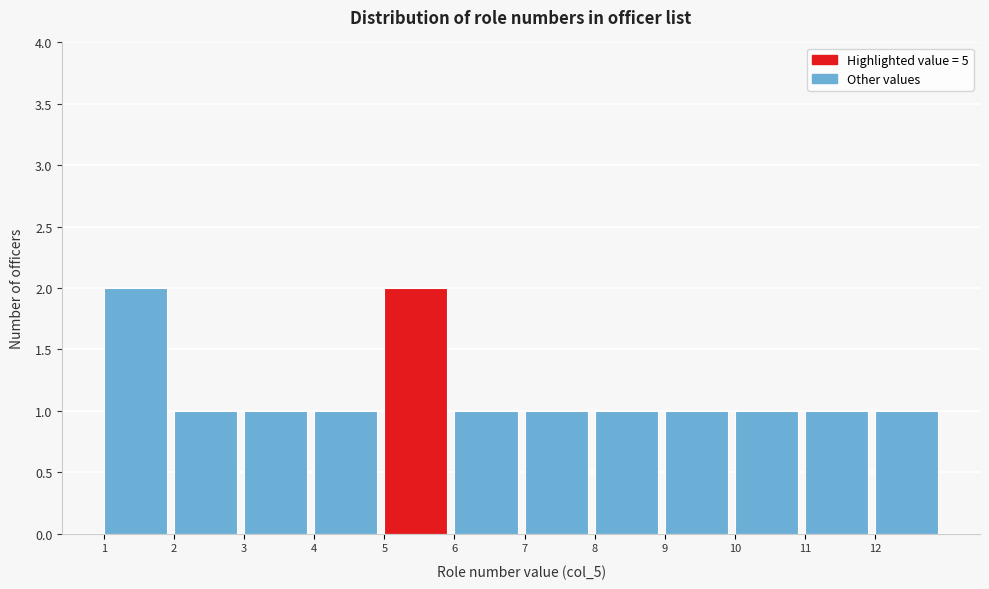

Reading left to right, list every bar in this chart as the range it spans on the x-axis followed by its height. The values are not printed on the chart, so give them approximately, as read against the axis.

1 to 2: 2
2 to 3: 1
3 to 4: 1
4 to 5: 1
5 to 6: 2
6 to 7: 1
7 to 8: 1
8 to 9: 1
9 to 10: 1
10 to 11: 1
11 to 12: 1
12 to 13: 1